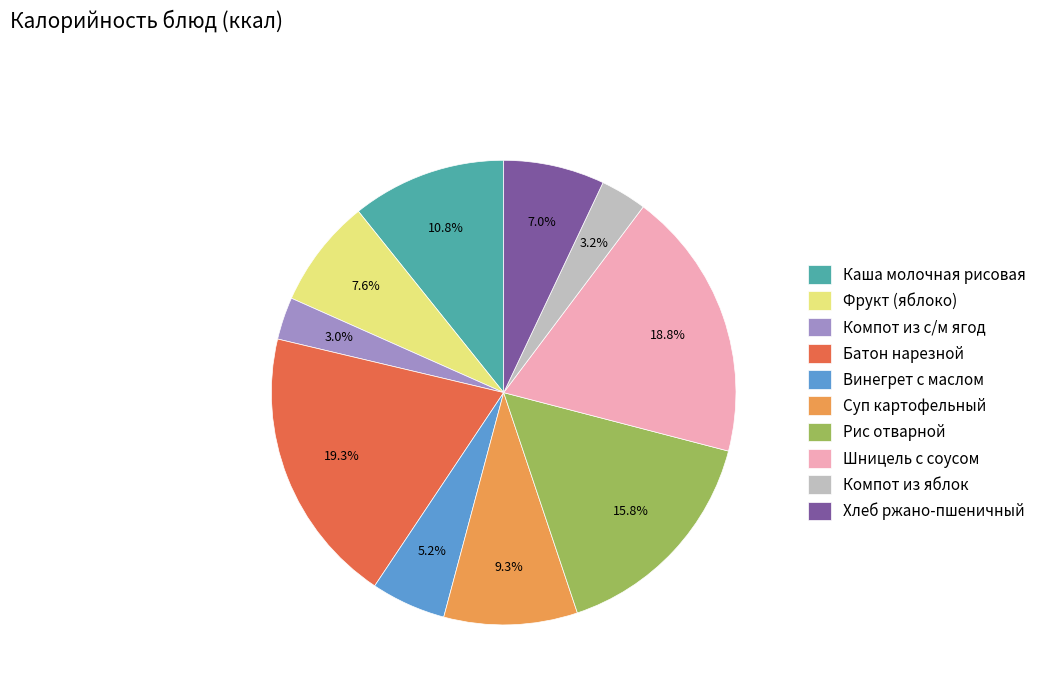

Which slice is the largest?

Батон нарезной